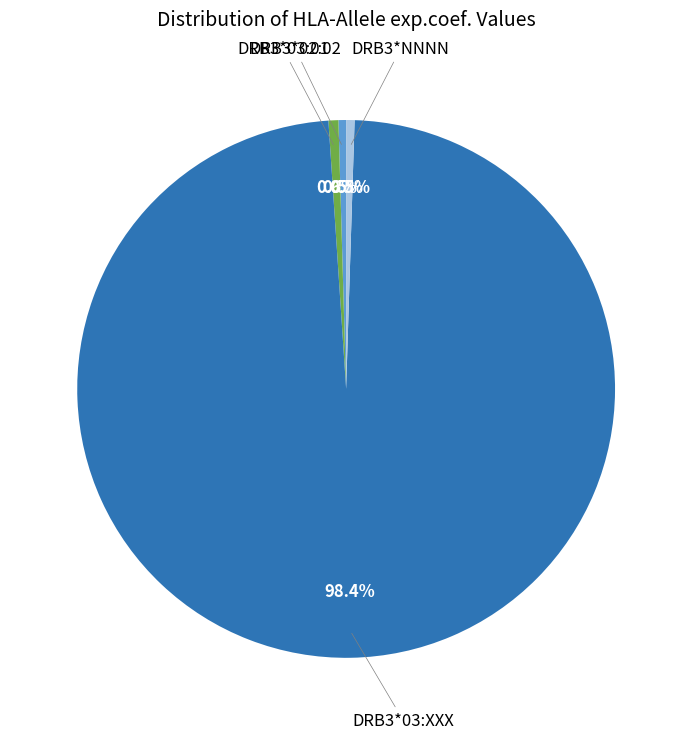

Does any single category account for the majority?

Yes